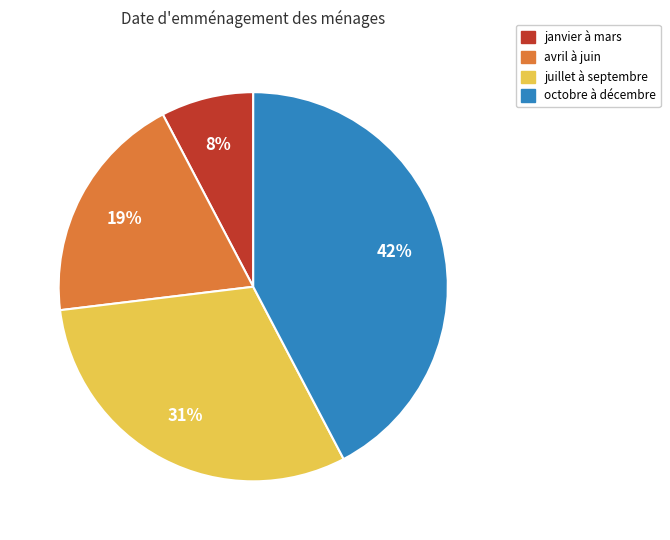

Rank the categories by value from lowest to highest.

janvier à mars, avril à juin, juillet à septembre, octobre à décembre